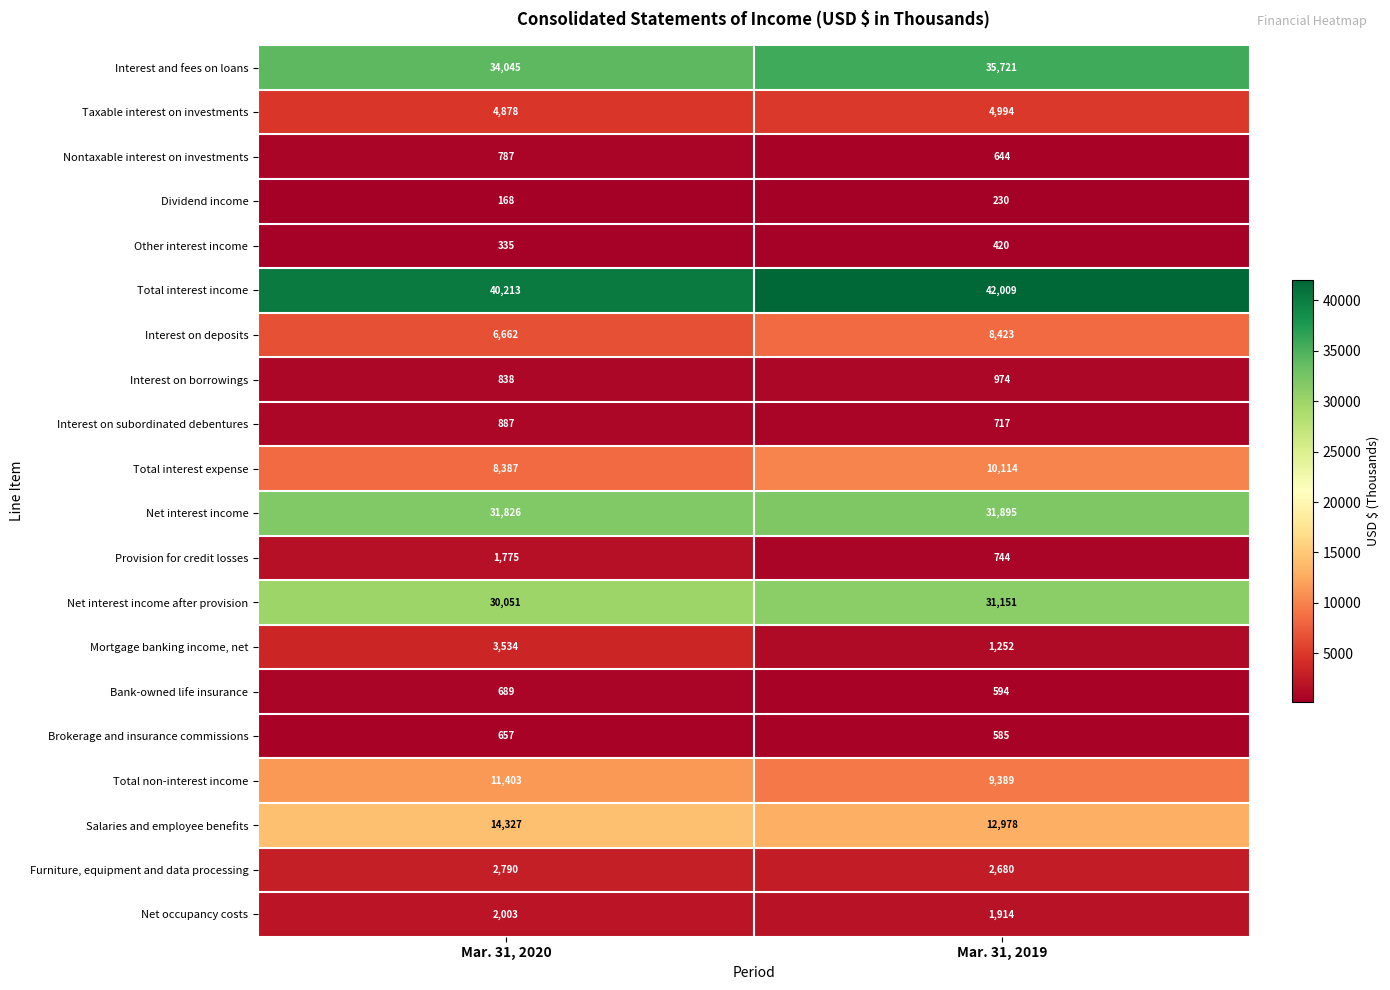

Rank the categories by Net occupancy costs value from lowest to highest.

Mar. 31, 2019, Mar. 31, 2020